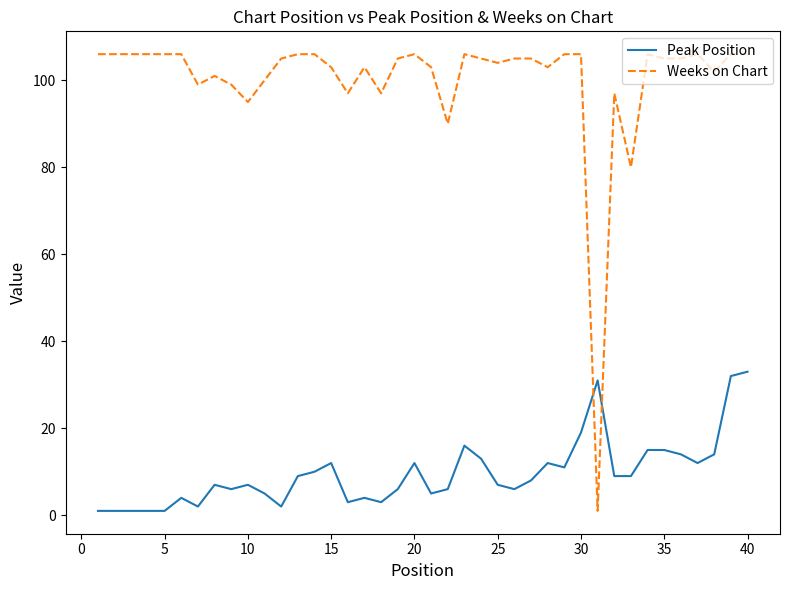

Reading left to right, extract all data points from this chart.

Peak Position: 1	1	1	1	1	4	2	7	6	7	5	2	9	10	12	3	4	3	6	12	5	6	16	13	7	6	8	12	11	19	31	9	9	15	15	14	12	14	32	33
Weeks on Chart: 106	106	106	106	106	106	99	101	99	95	100	105	106	106	103	97	103	97	105	106	103	90	106	105	104	105	105	103	106	106	1	97	80	106	105	105	106	102	106	106